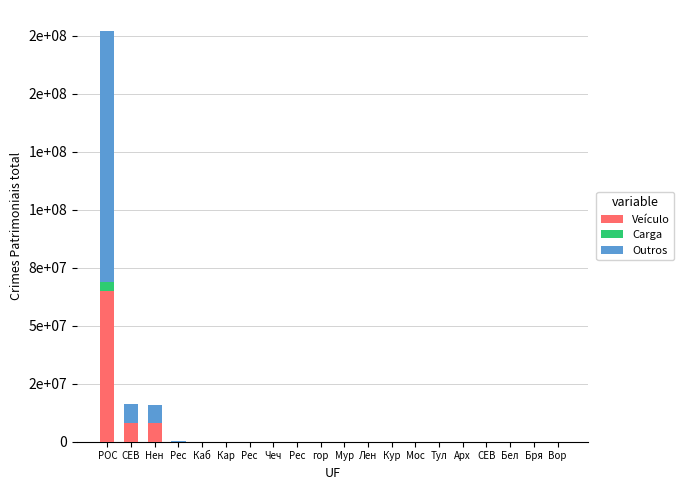

Between Мос and Рес, which is larger?

Рес